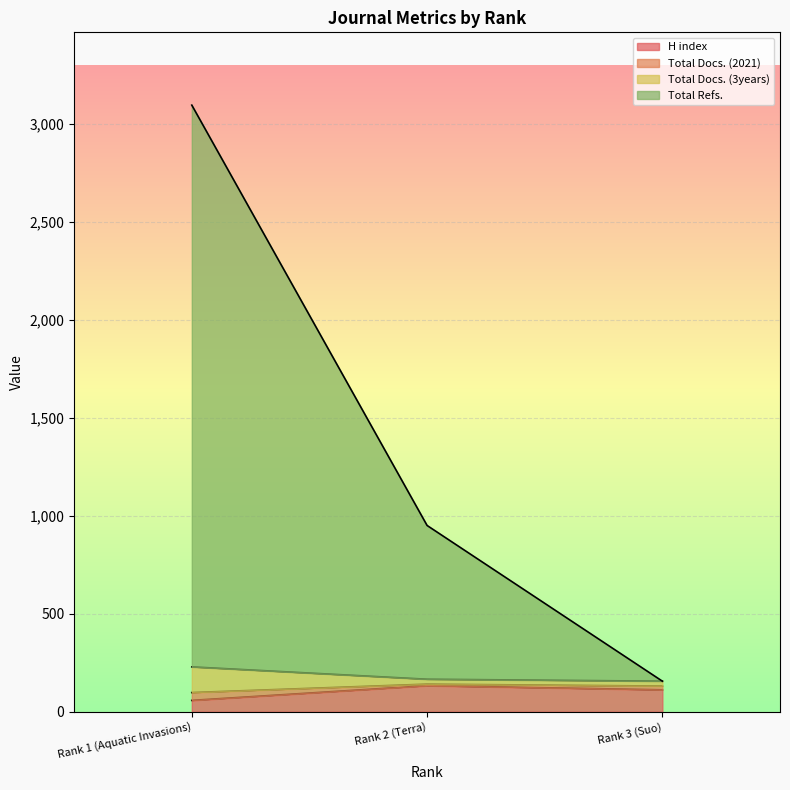

The Total Docs. (3years) series shows 343 at Rank 1 (Aquatic Invasions). True or false?

False